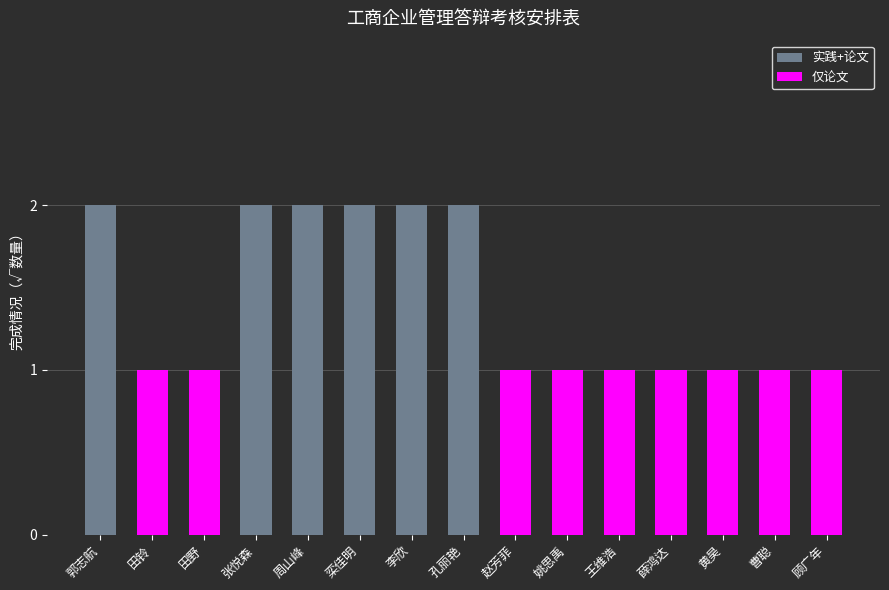

True or false: the data shows 1 at 郭志航.

False